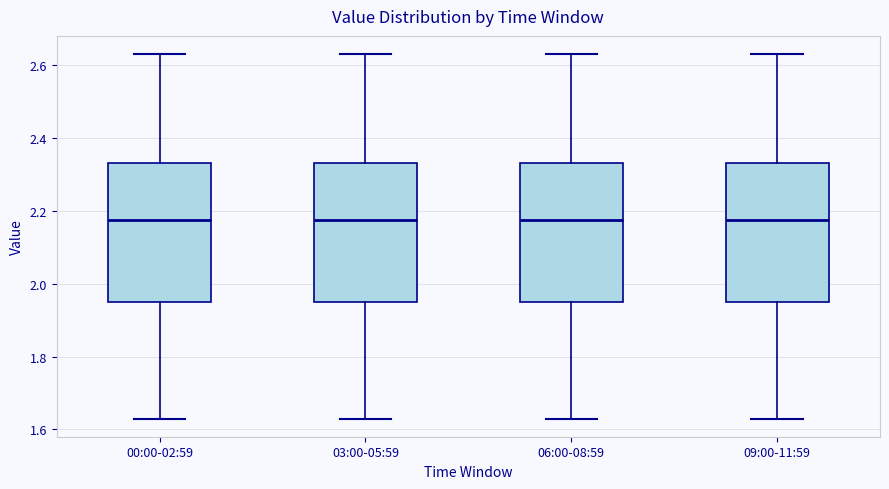

Reading left to right, read every box against the y-axis: the position of its median line, the range the box covers, and the ends of its whiskers. The values are not printed on the chart, so give them approximately, as read against the axis.

00:00-02:59: median 2.18, box 1.96 to 2.34, whiskers 1.64 to 2.64
03:00-05:59: median 2.18, box 1.96 to 2.34, whiskers 1.64 to 2.64
06:00-08:59: median 2.18, box 1.96 to 2.34, whiskers 1.64 to 2.64
09:00-11:59: median 2.18, box 1.96 to 2.34, whiskers 1.64 to 2.64